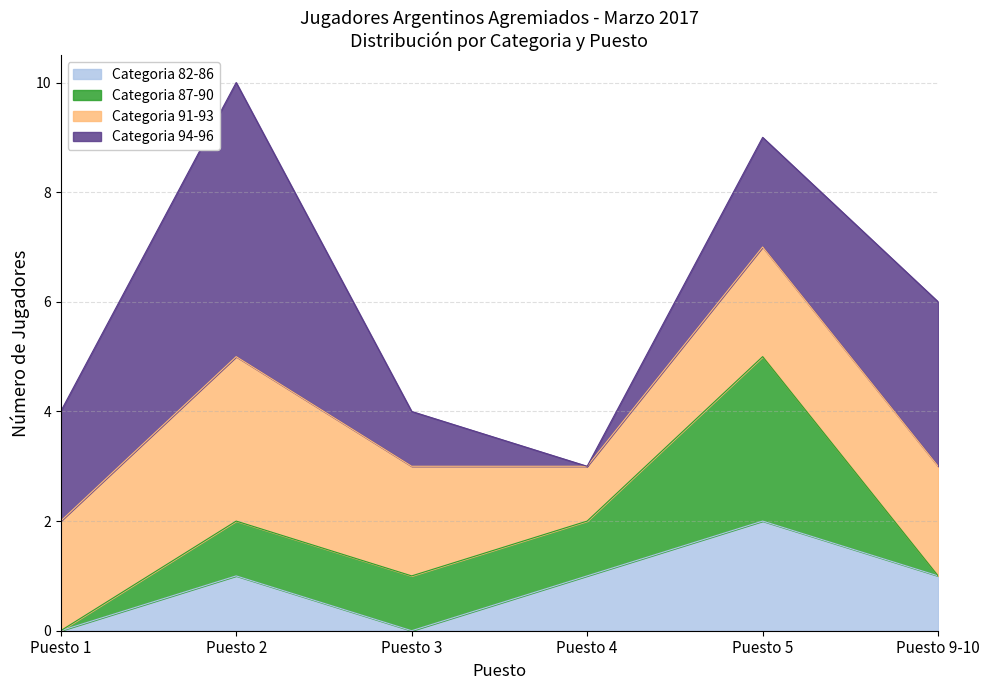

True or false: Categoria 82-86 has a value of 0 at Puesto 1.

True